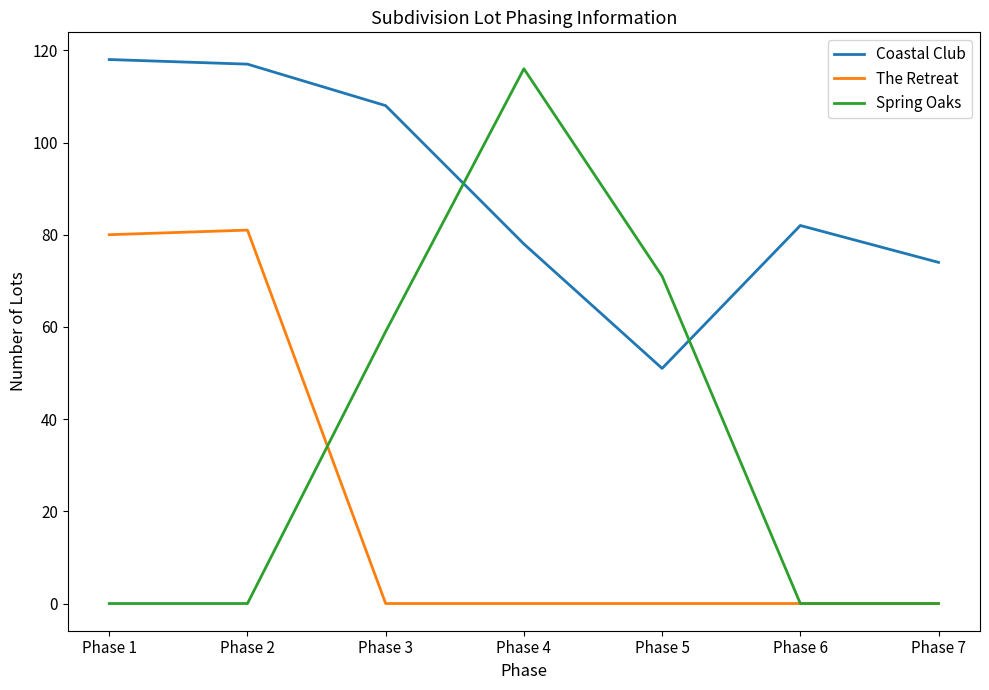

Reading left to right, extract all data points from this chart.

Coastal Club: 118	117	108	78	51	82	74
The Retreat: 80	81	0	0	0	0	0
Spring Oaks: 0	0	59	116	71	0	0